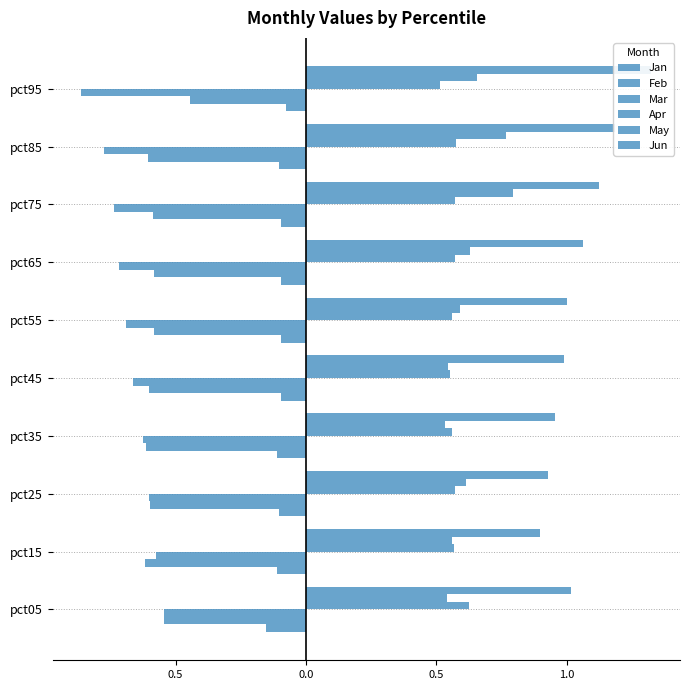

What are all the series names shown in the legend?

Jan, Feb, Mar, Apr, May, Jun